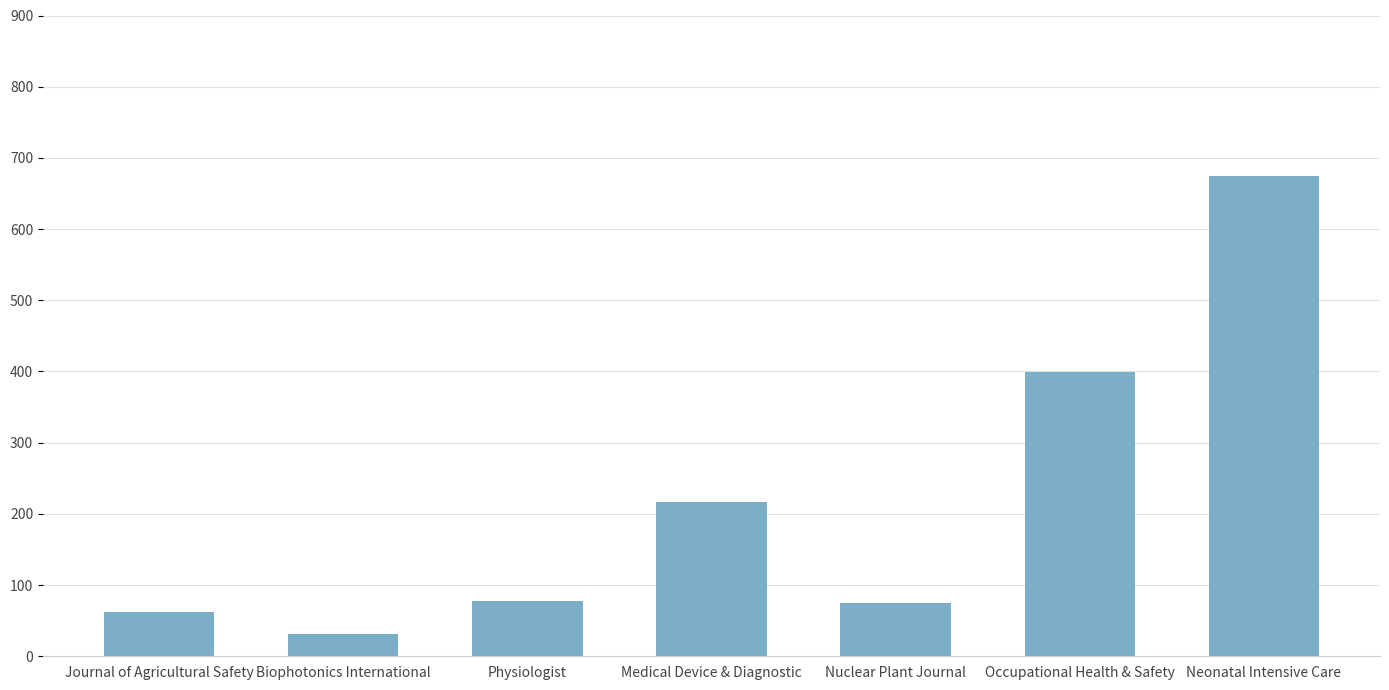

What is the label of the 3rd bar from the left?

Physiologist